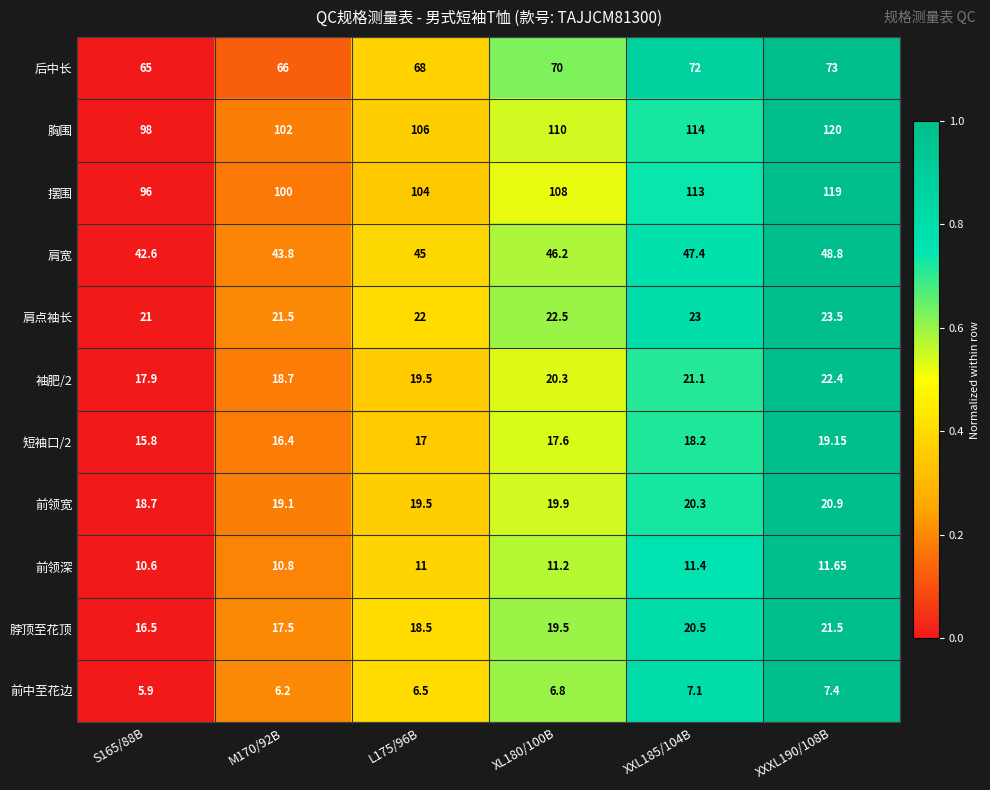

Which category has the lowest value across all series?

S165/88B